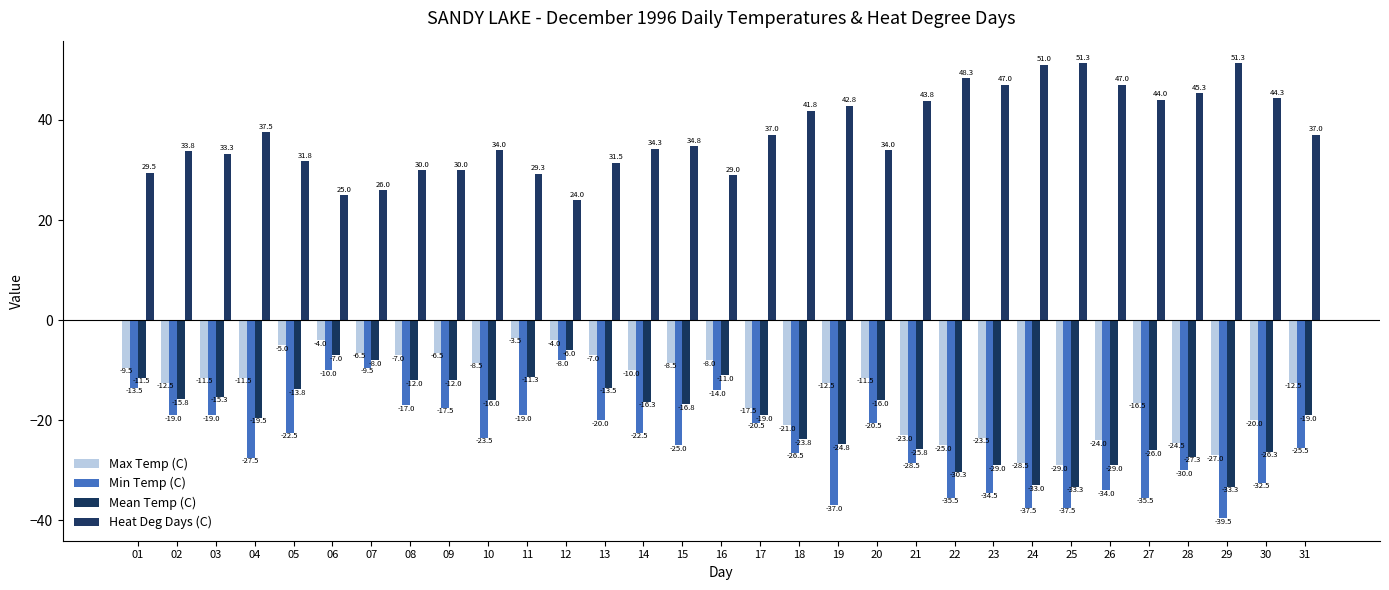

What is the minimum value shown in the chart?

-39.5